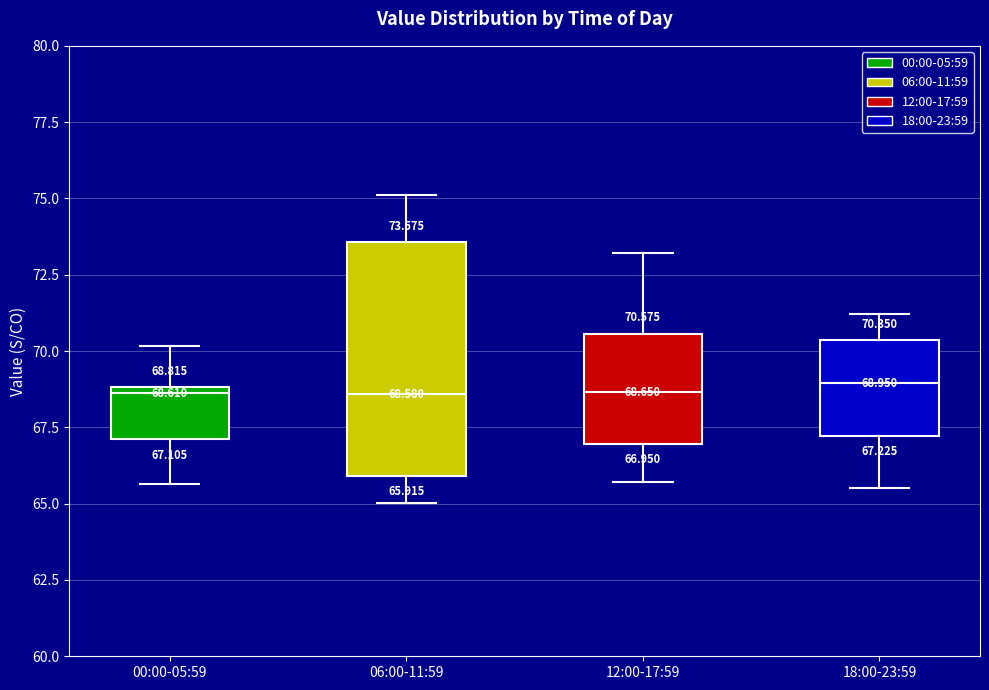

Which box is the tallest, from its lower edge to its upper edge?

06:00-11:59